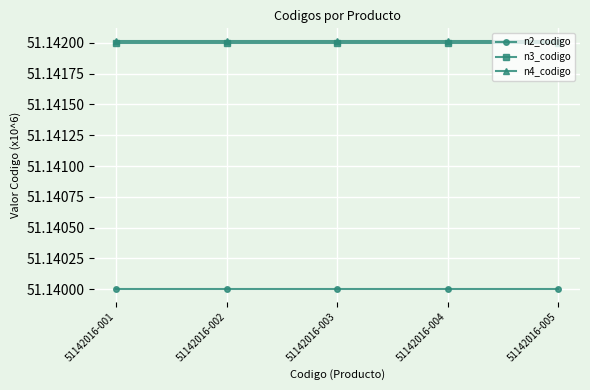

True or false: n2_codigo has a value of 73.3 at 51142016-005.

False